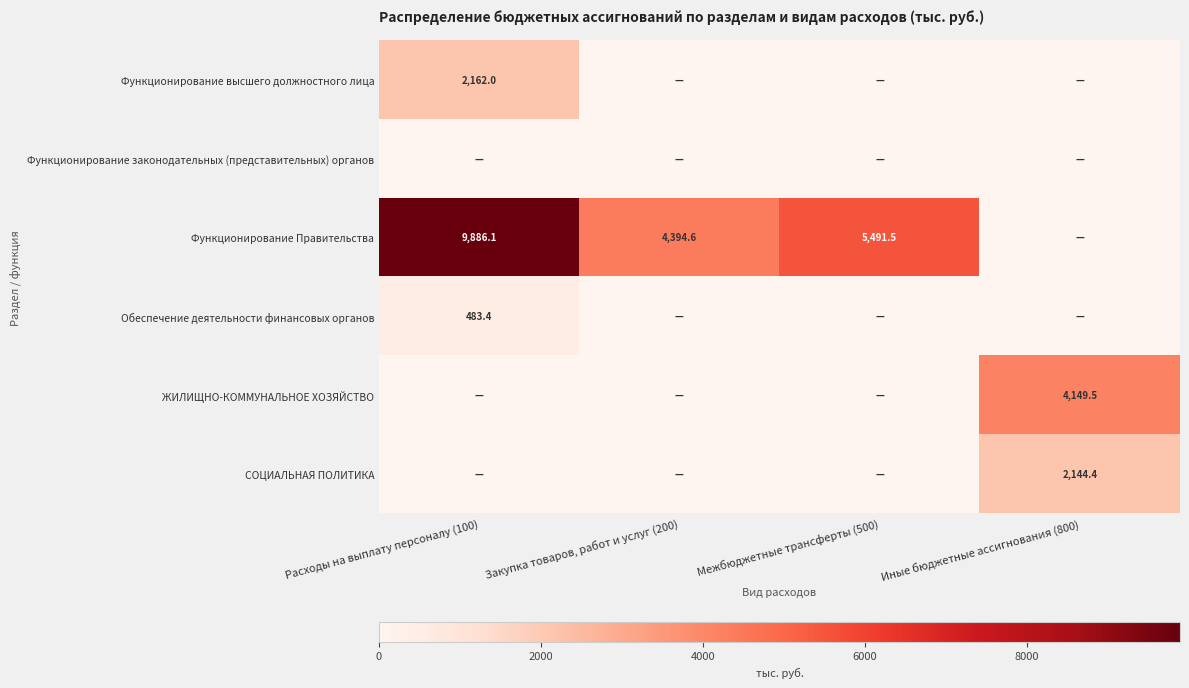

The Функционирование Правительства series shows 4394.6 at Закупка товаров, работ и услуг (200). True or false?

True